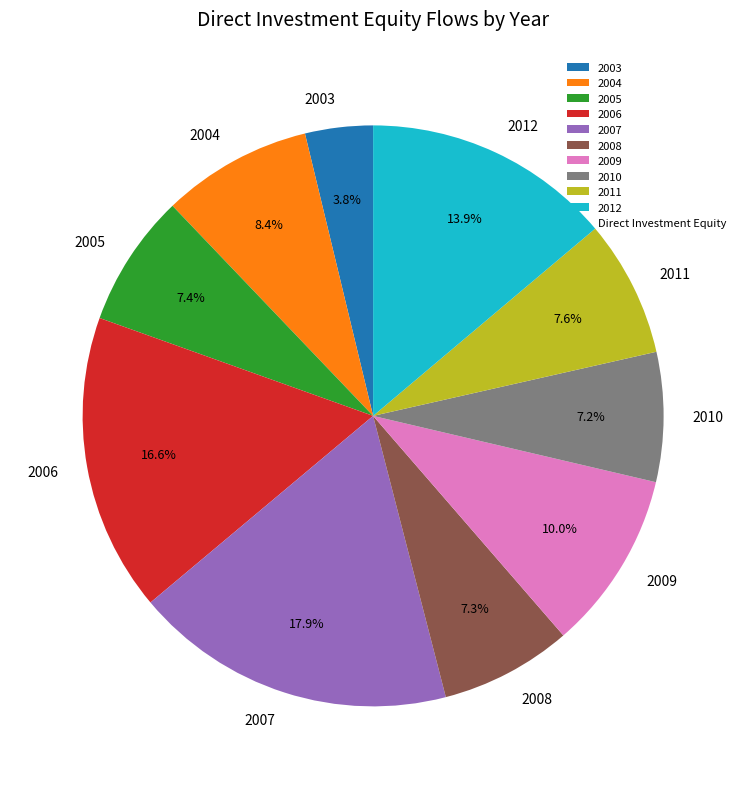

To the nearest percent, what is the average slice percentage?

10%